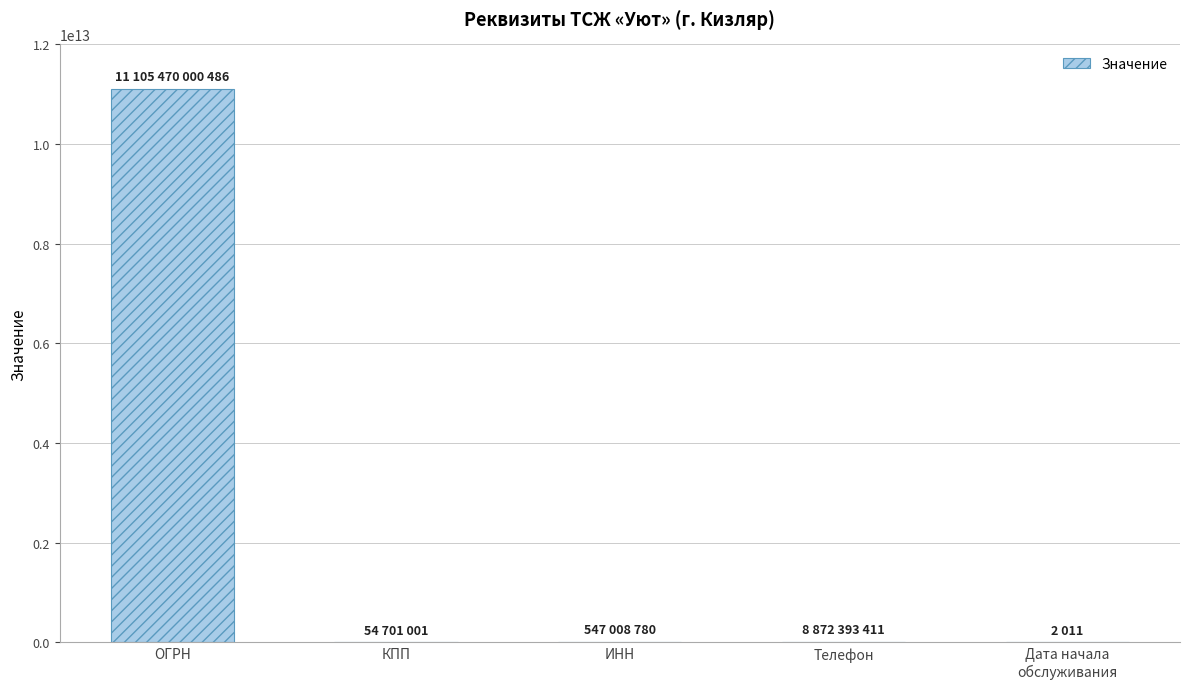

At which category does the chart reach its peak across all series?

ОГРН